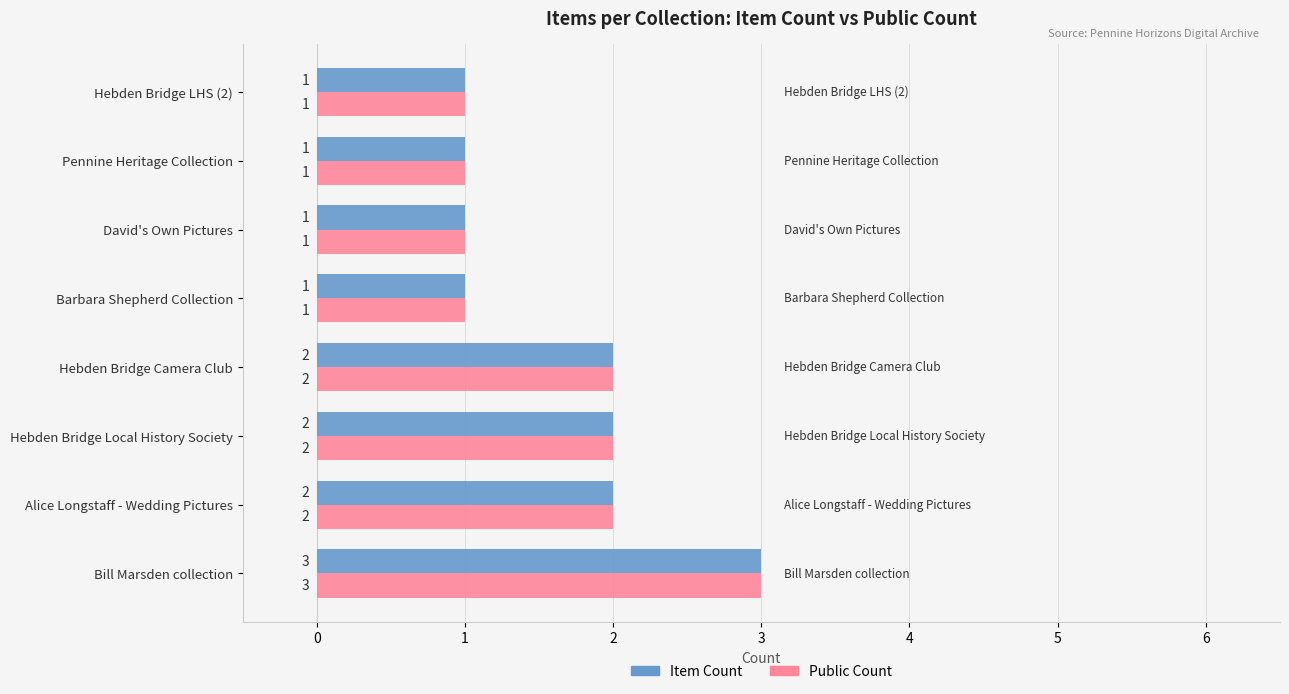

How many Public Count values are between 1 and 2?

7